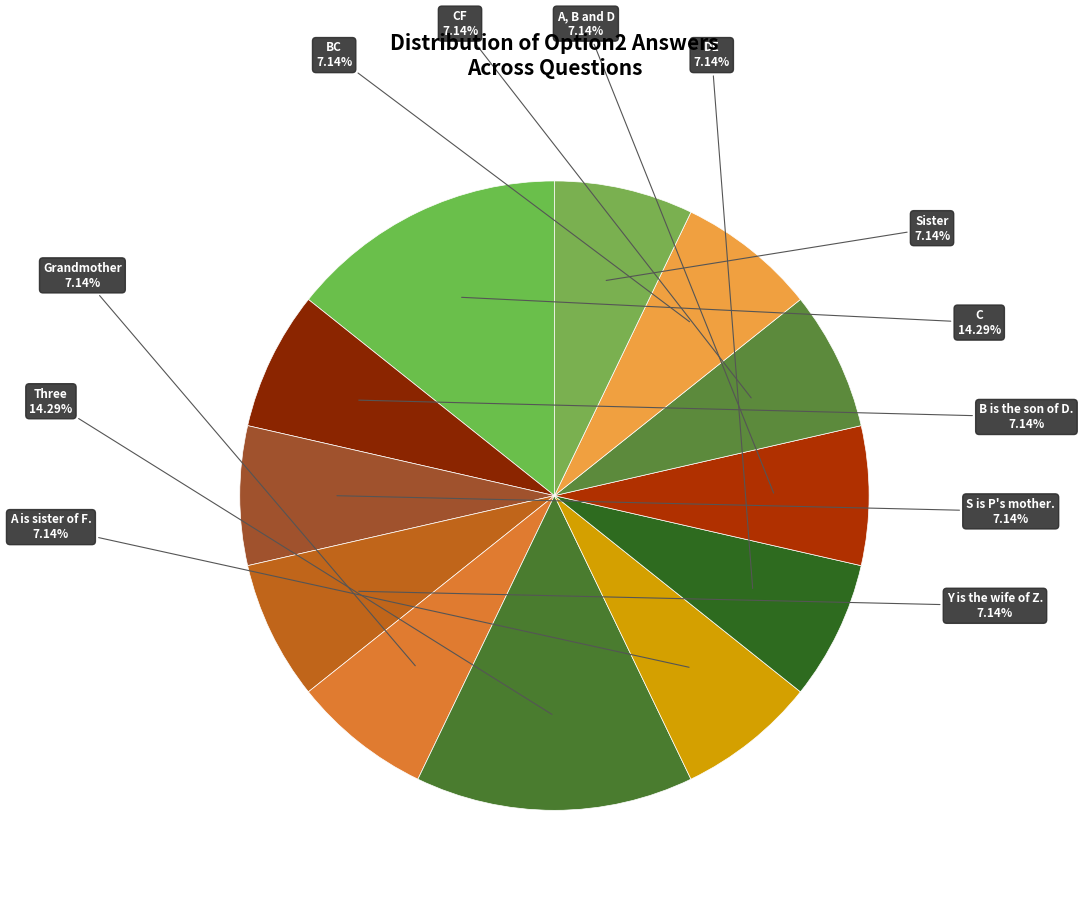

Does any single category account for the majority?

No